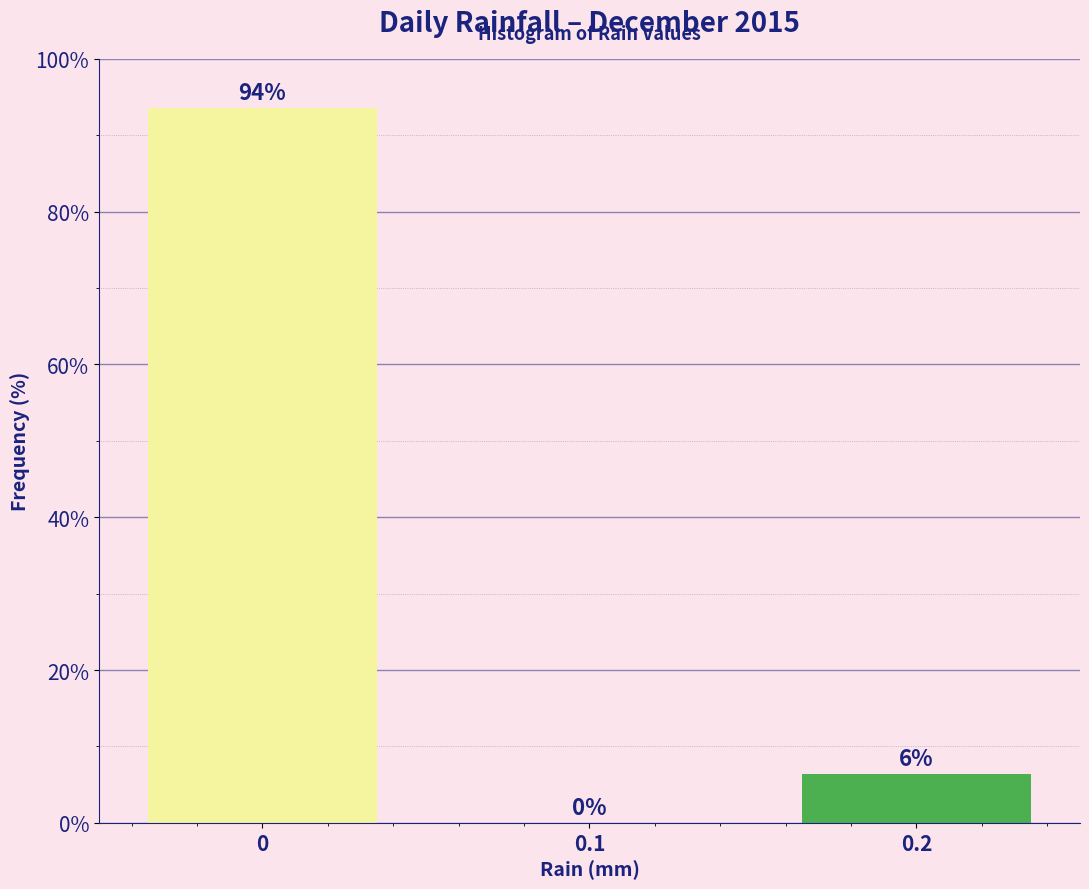

True or false: the data shows 93.5 at 0.

True